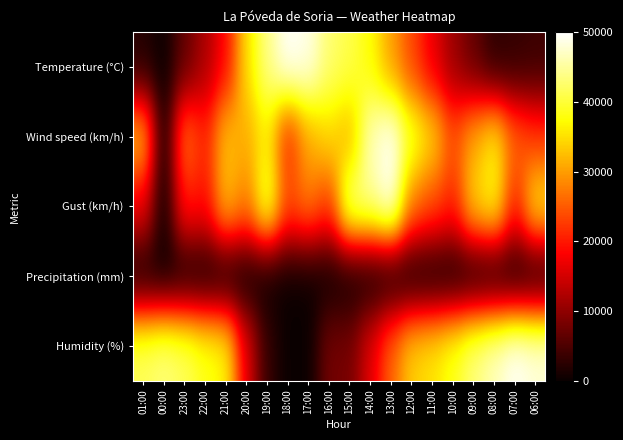

Count the number of categories in the chart.

20